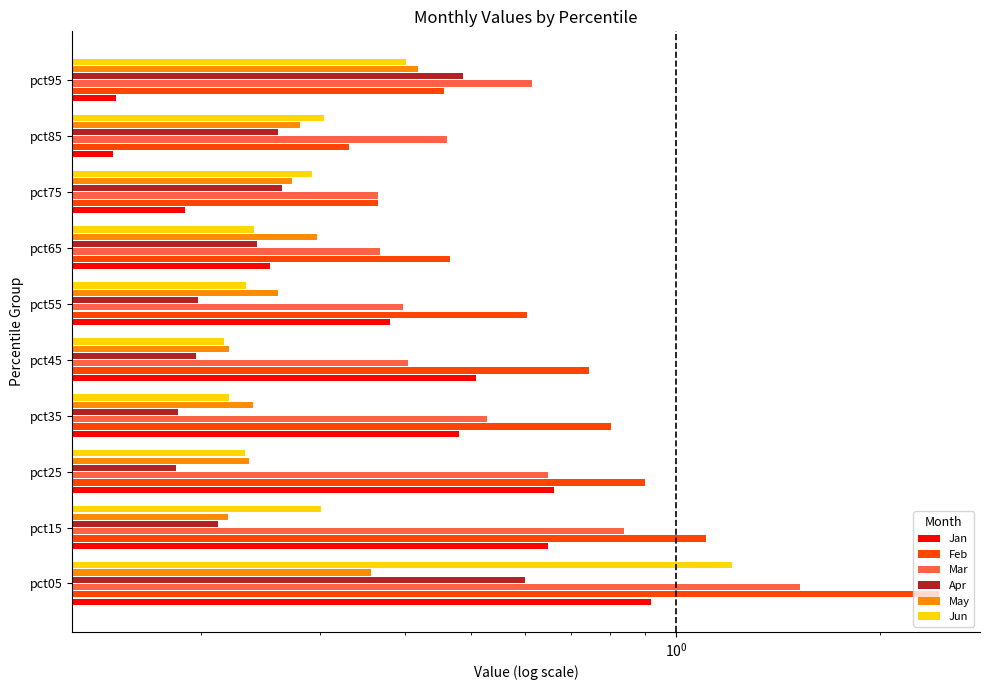

How many groups of bars are there?

10